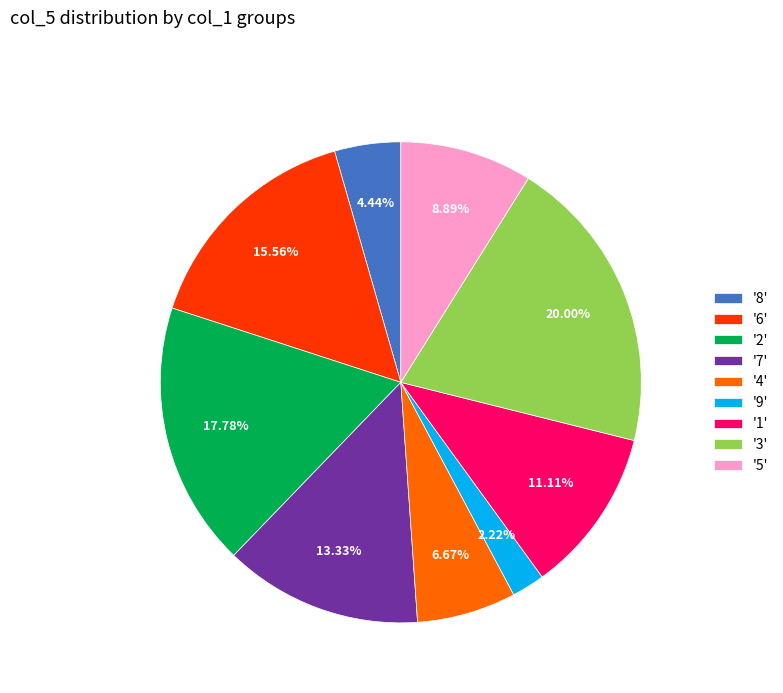

Does '5' account for over 50% of the chart?

No